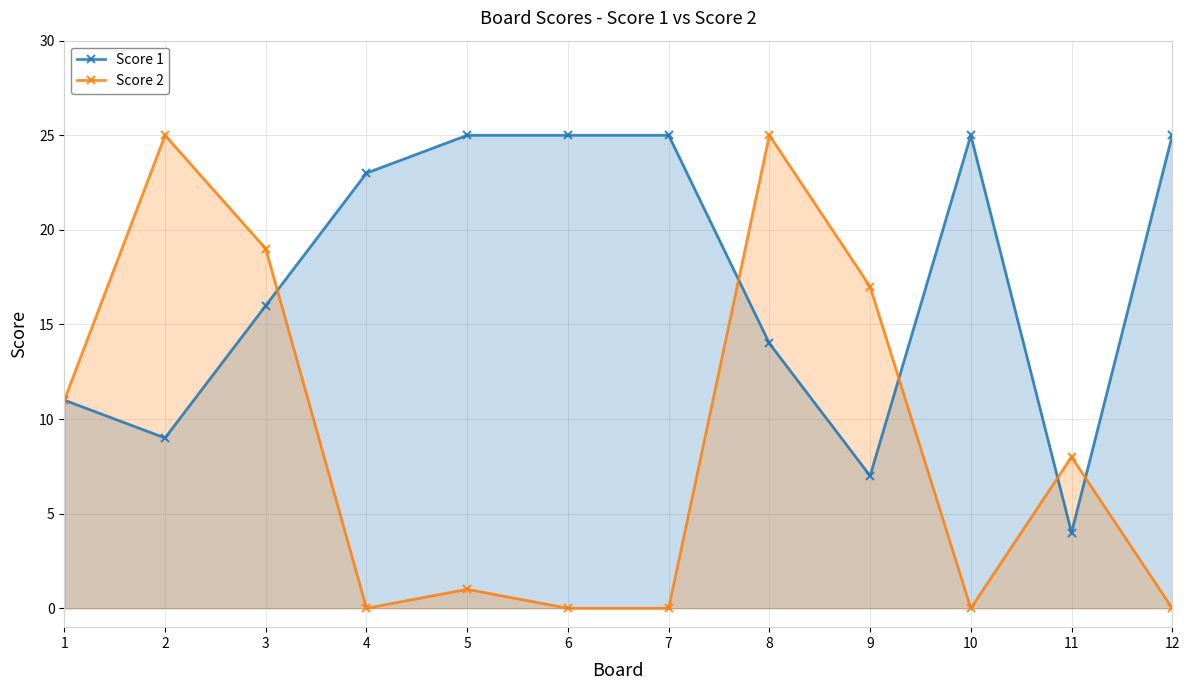

Reading left to right, transcribe all the data shown in this chart.

Score 1: 1=11	2=9	3=16	4=23	5=25	6=25	7=25	8=14	9=7	10=25	11=4	12=25
Score 2: 1=11	2=25	3=19	4=0	5=1	6=0	7=0	8=25	9=17	10=0	11=8	12=0